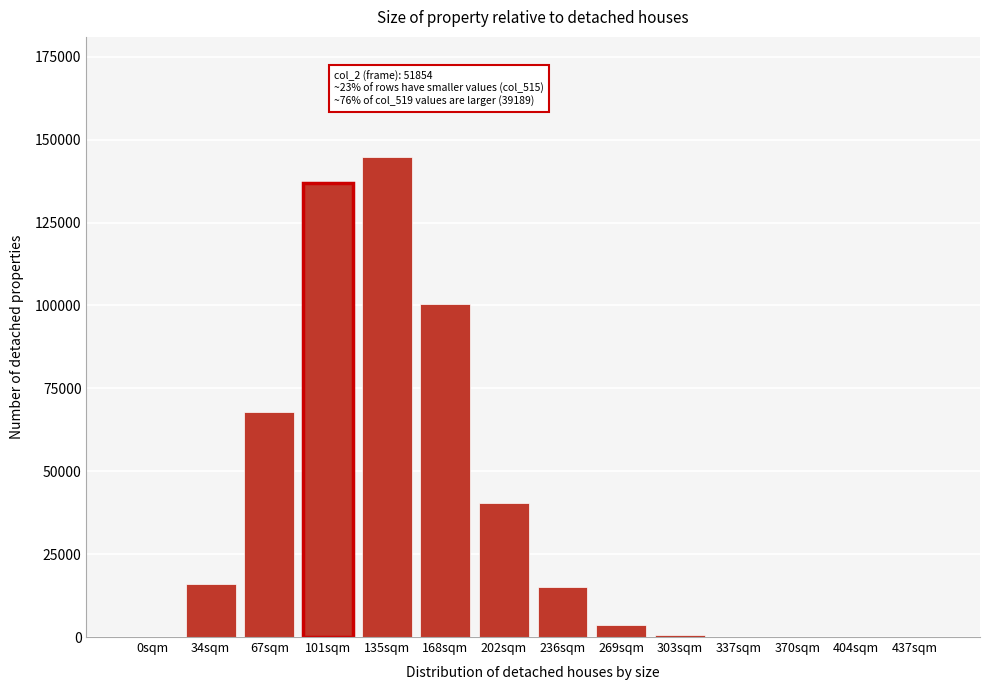

What is the maximum value shown in the chart?

144815